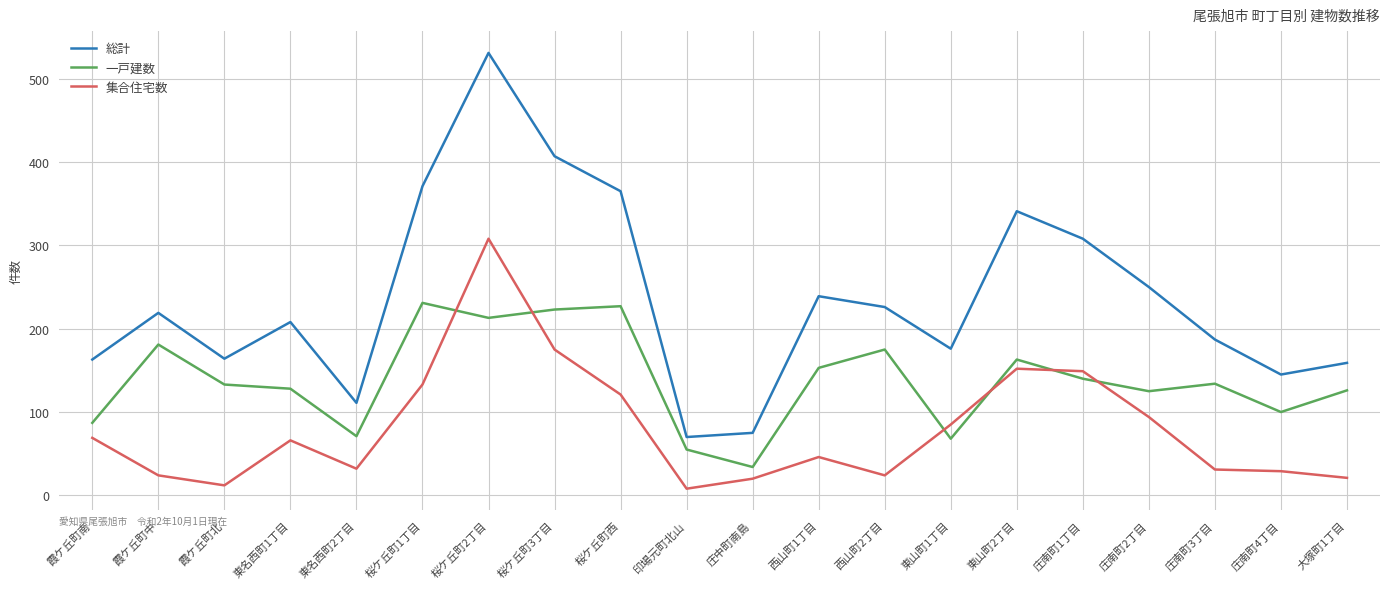

The 集合住宅数 series shows 21 at 大塚町1丁目. True or false?

True